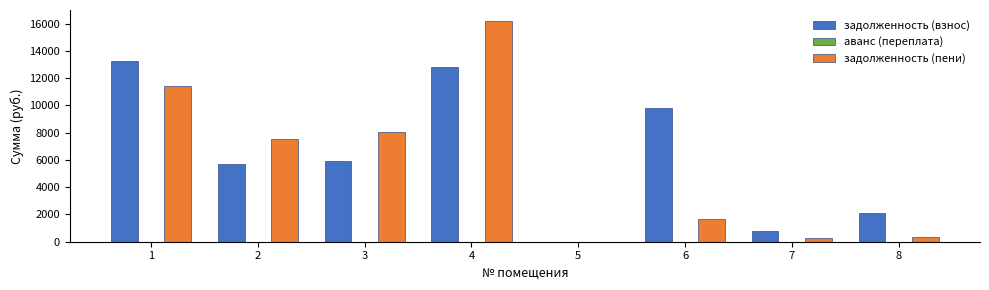

Where is задолженность (взнос) nearest to the value 6641?

3